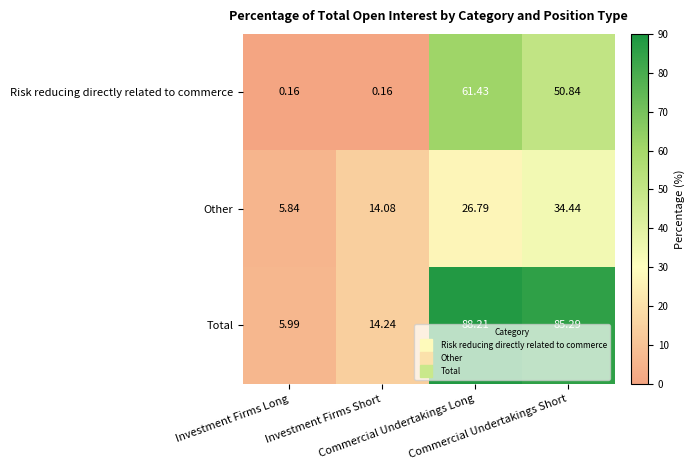

Rank the series by their maximum value, from highest to lowest.

Total, Risk reducing directly related to commerce, Other